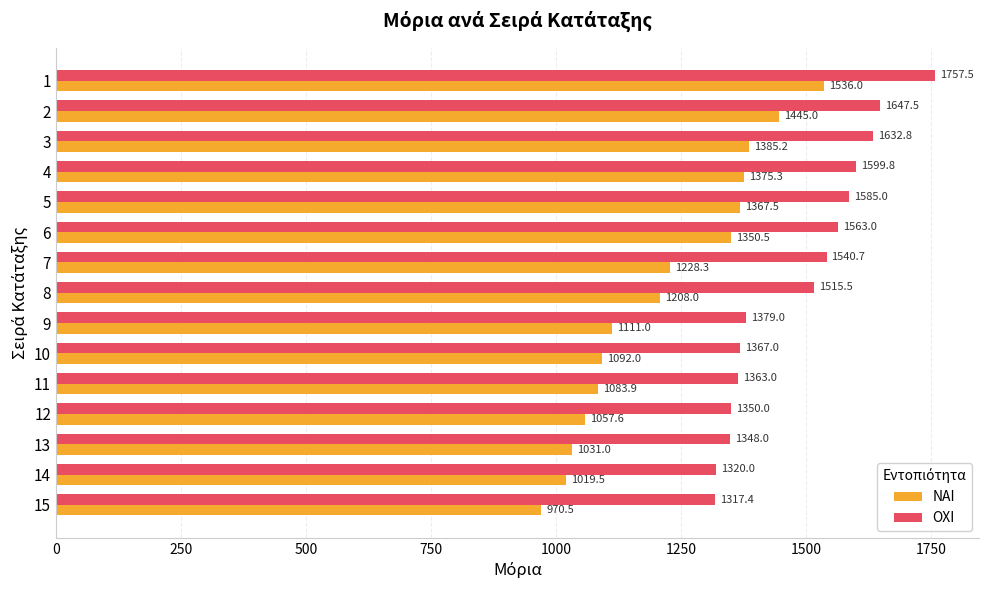

What is the sum of all ΝΑΙ values?

18261.3